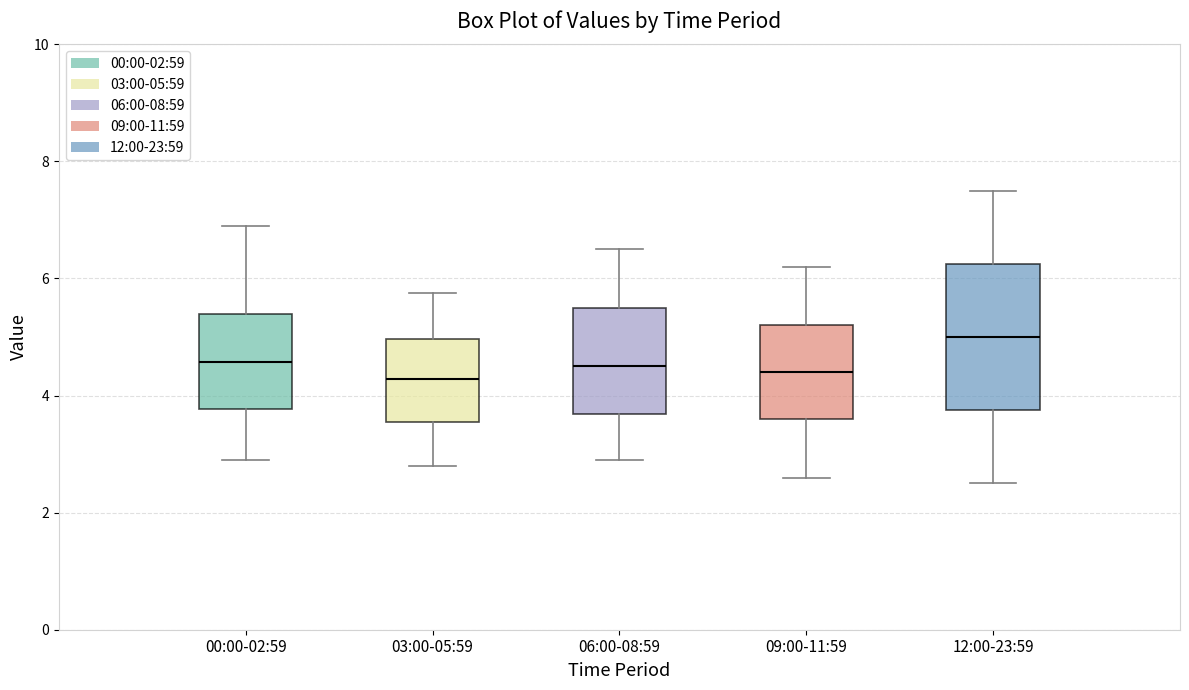

Which box has the highest median line?

12:00-23:59